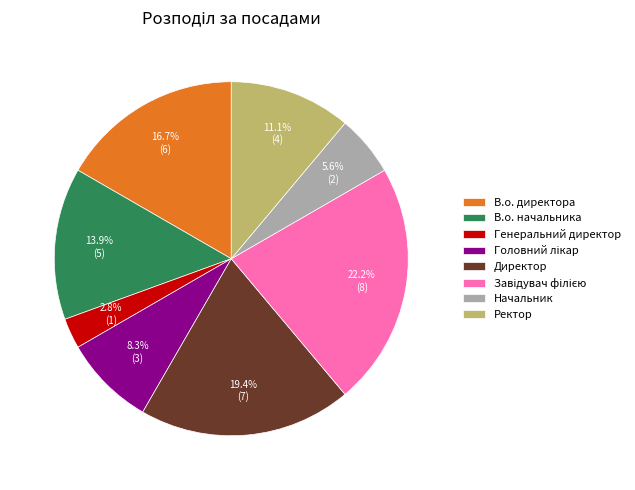

Count the number of slices in the pie.

8